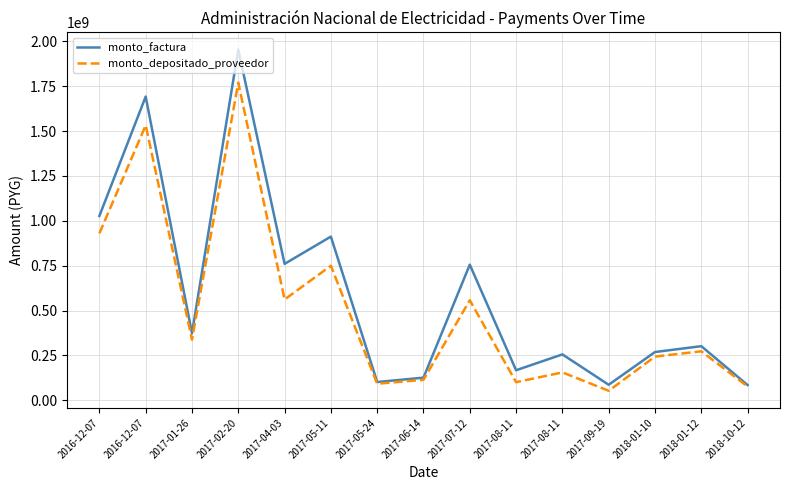

True or false: monto_factura has more than 0 interior local peaks.

True